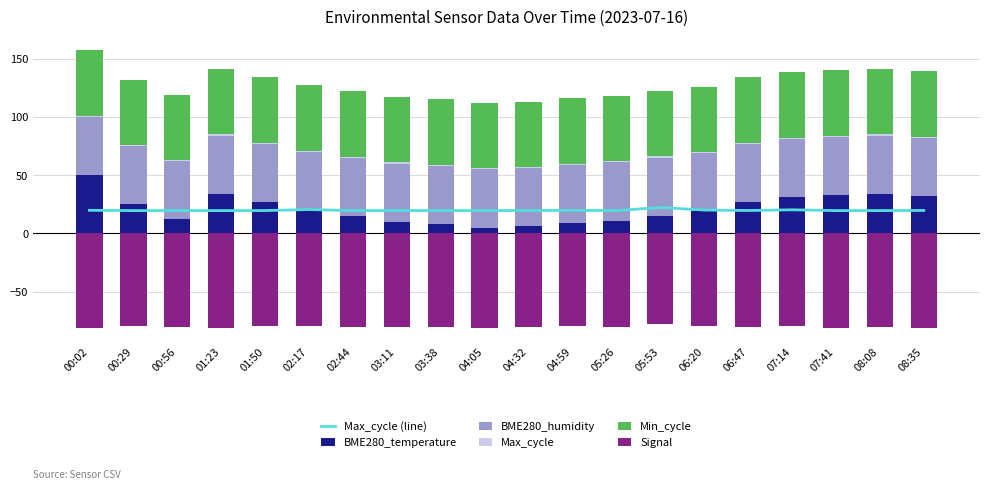

What is the total value across all series at 00:29?

72.5